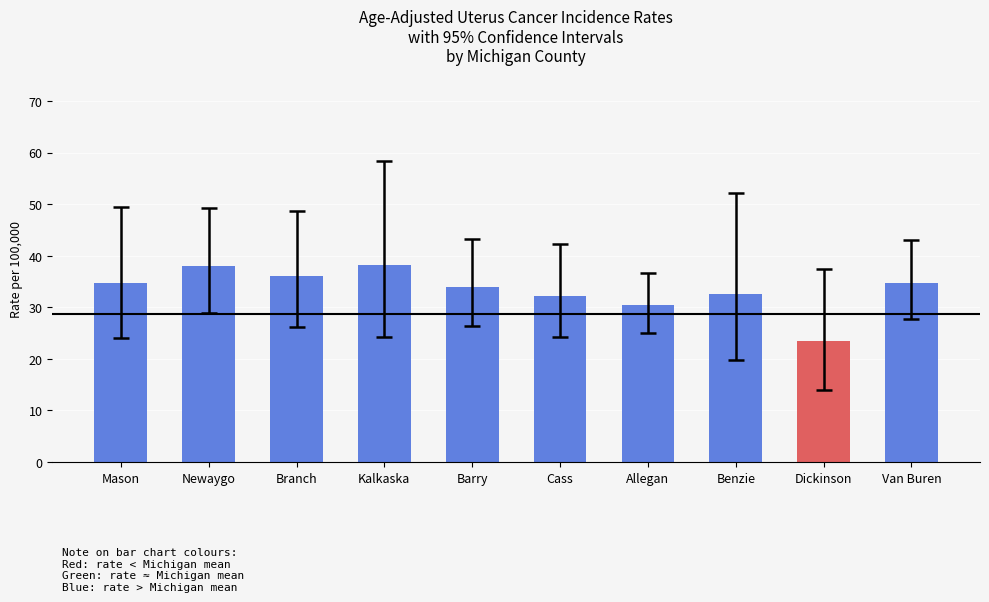

At which label does the data first exceed 34?

Mason